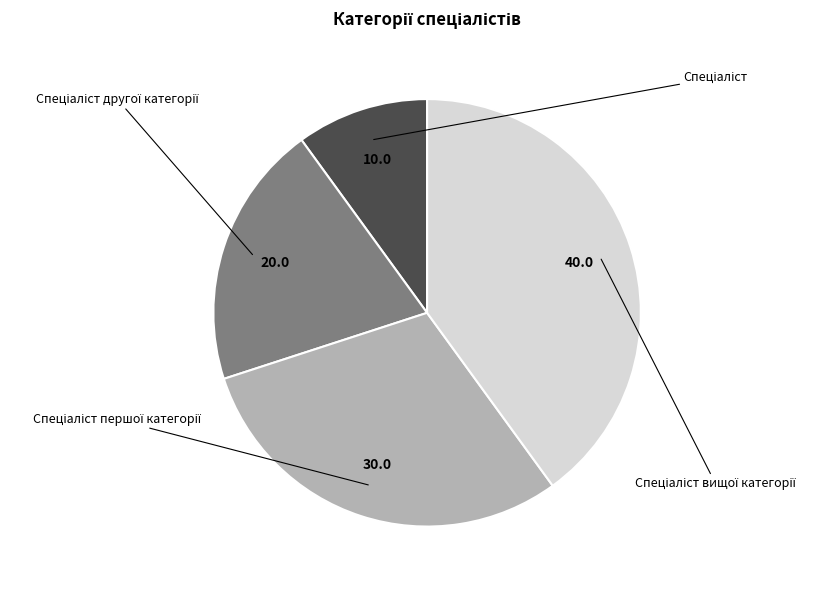

To the nearest percent, what is the combined percentage of Спеціаліст першої категорії and Спеціаліст другої категорії?

50%